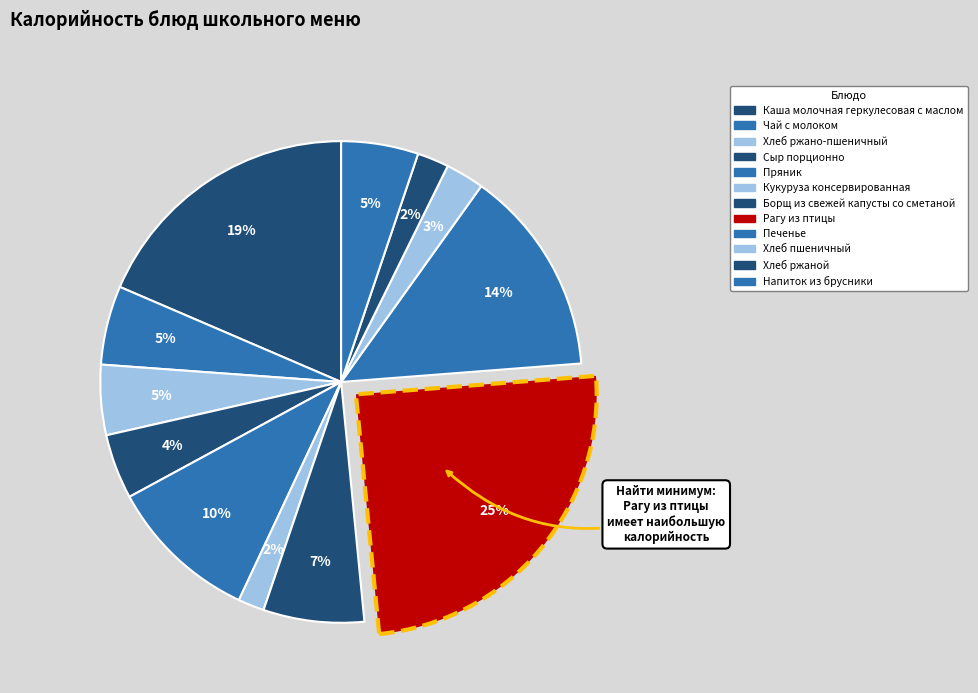

Rank the categories by value from lowest to highest.

Кукуруза консервированная, Хлеб ржаной, Хлеб пшеничный, Сыр порционно, Хлеб ржано-пшеничный, Напиток из брусники, Чай с молоком, Борщ из свежей капусты со сметаной, Пряник, Печенье, Каша молочная геркулесовая с маслом, Рагу из птицы